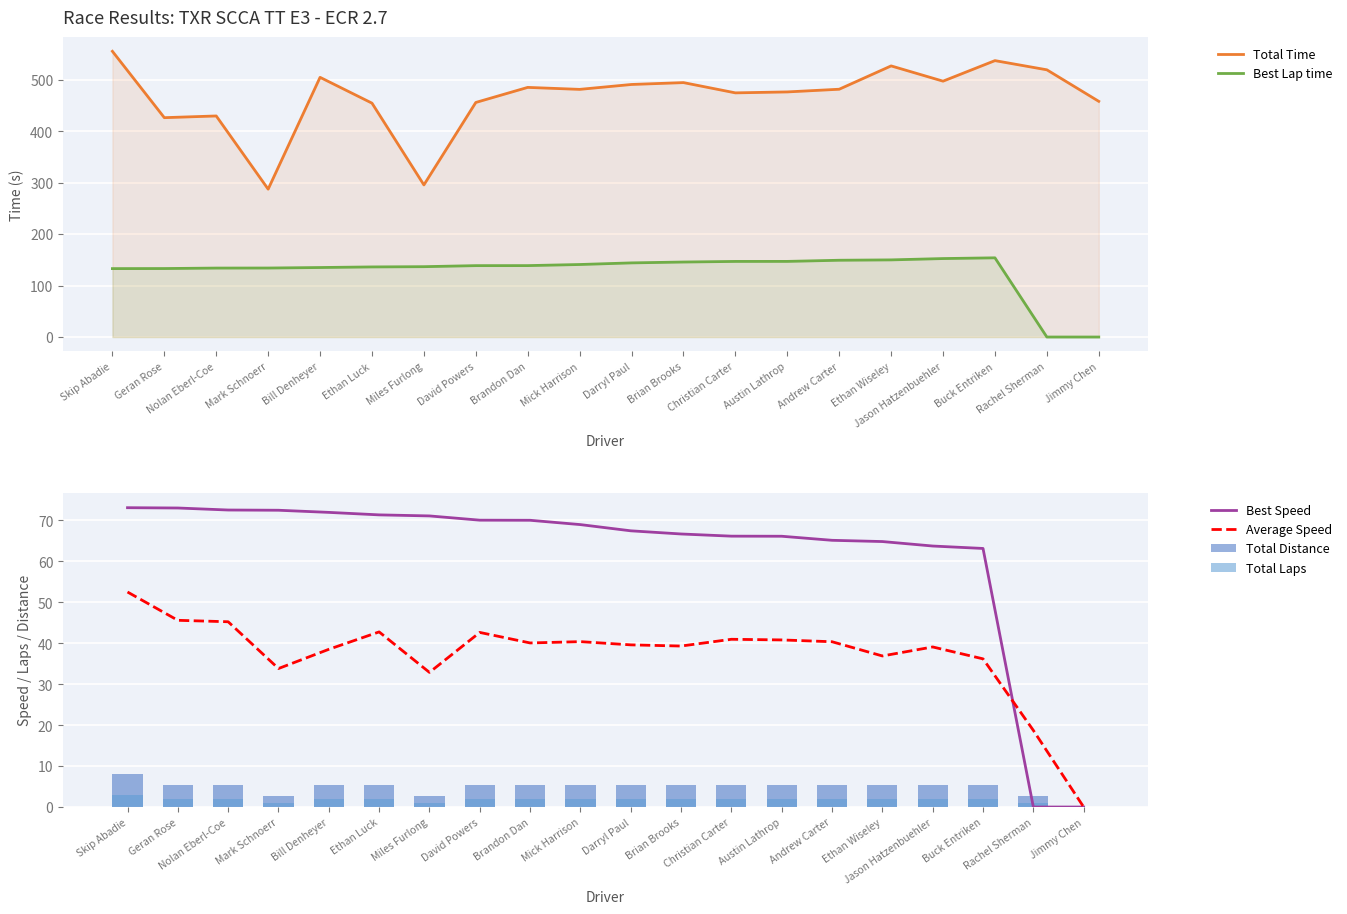

Rank the categories by Best Lap time value from highest to lowest.

Buck Entriken, Jason Hatzenbuehler, Ethan Wiseley, Andrew Carter, Austin Lathrop, Christian Carter, Brian Brooks, Darryl Paul, Mick Harrison, Brandon Dan, David Powers, Miles Furlong, Ethan Luck, Bill Denheyer, Mark Schnoerr, Nolan Eberl-Coe, Geran Rose, Skip Abadie, Rachel Sherman, Jimmy Chen